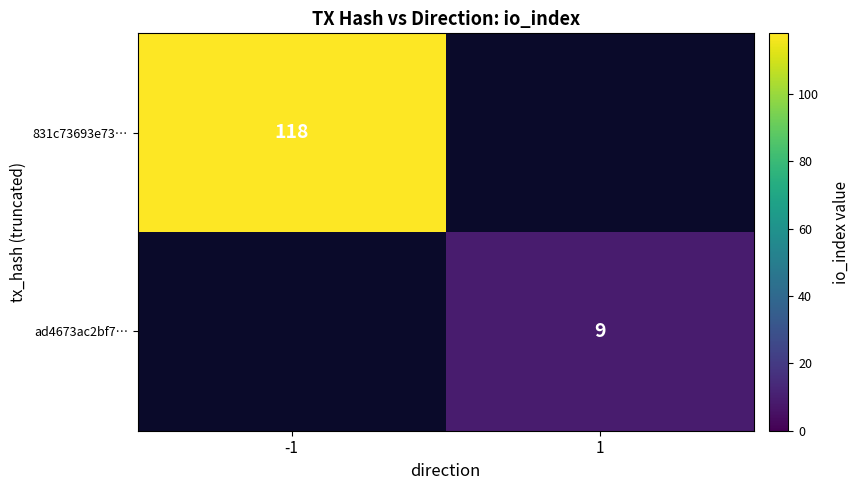

The value of ad4673ac2bf7… at 1 is 6. True or false?

False